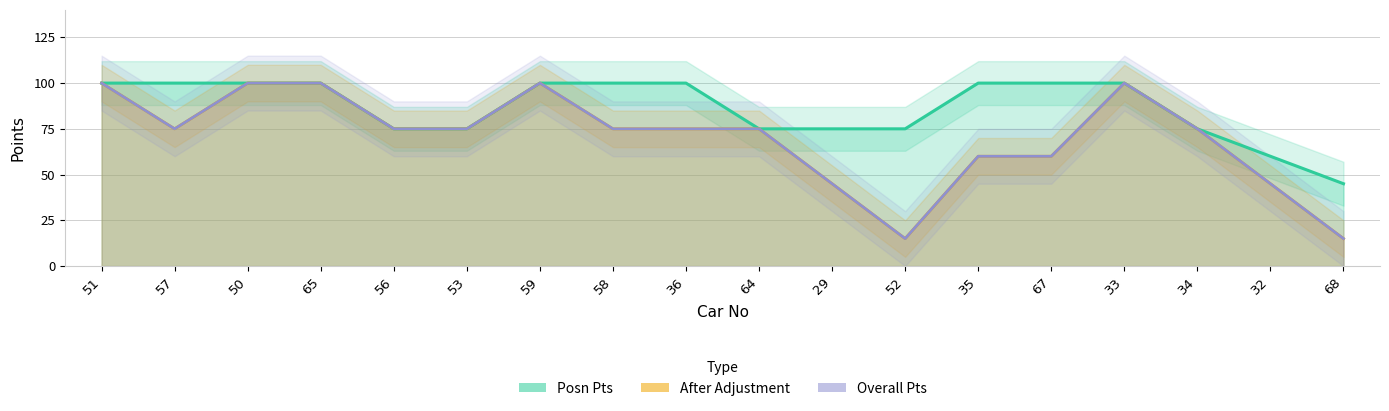

What is the maximum value for Overall Pts?

100